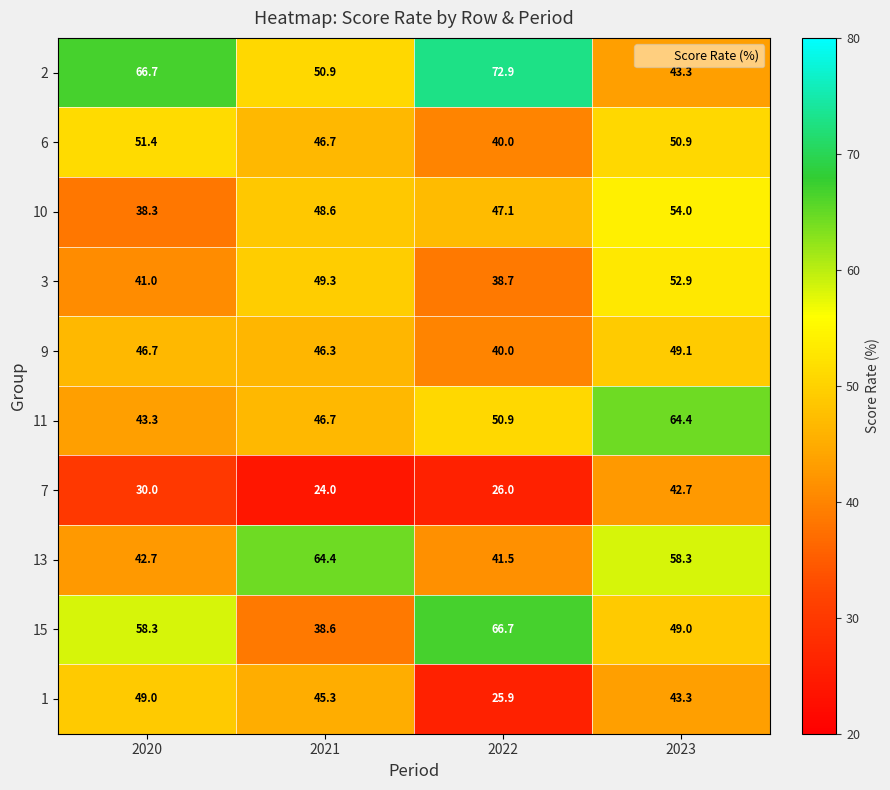

What is the difference between the 1 values at 2020 and 2022?

23.1